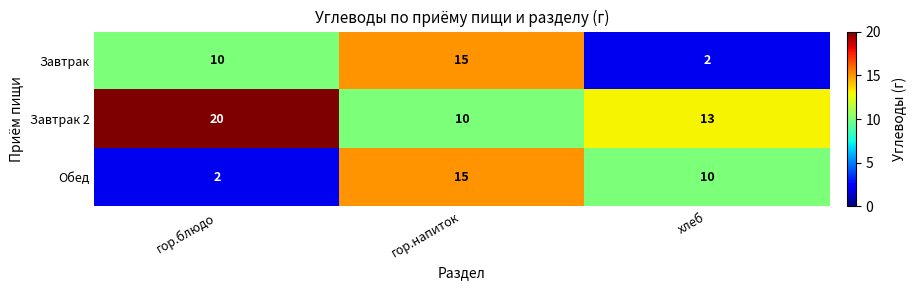

How many Обед values are between 2 and 15?

3